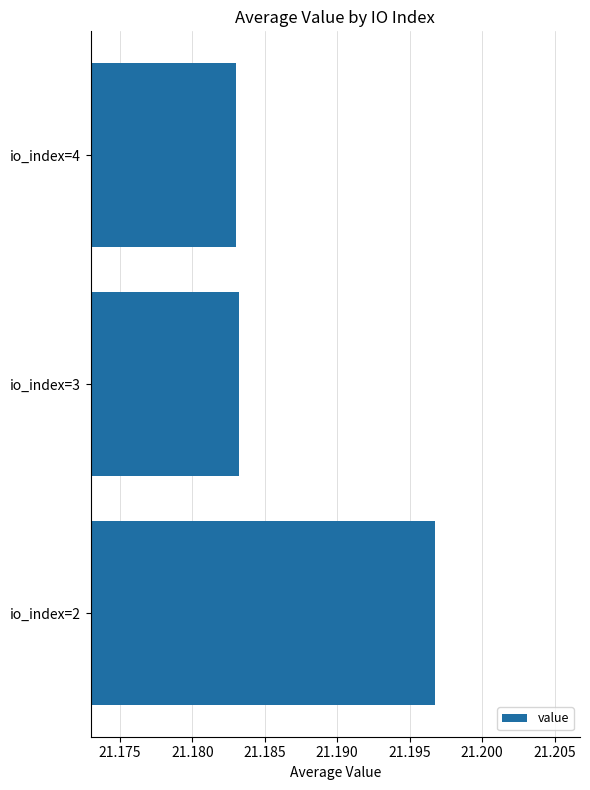

What is the ratio of the value at io_index=2 to the value at io_index=4?

1.0